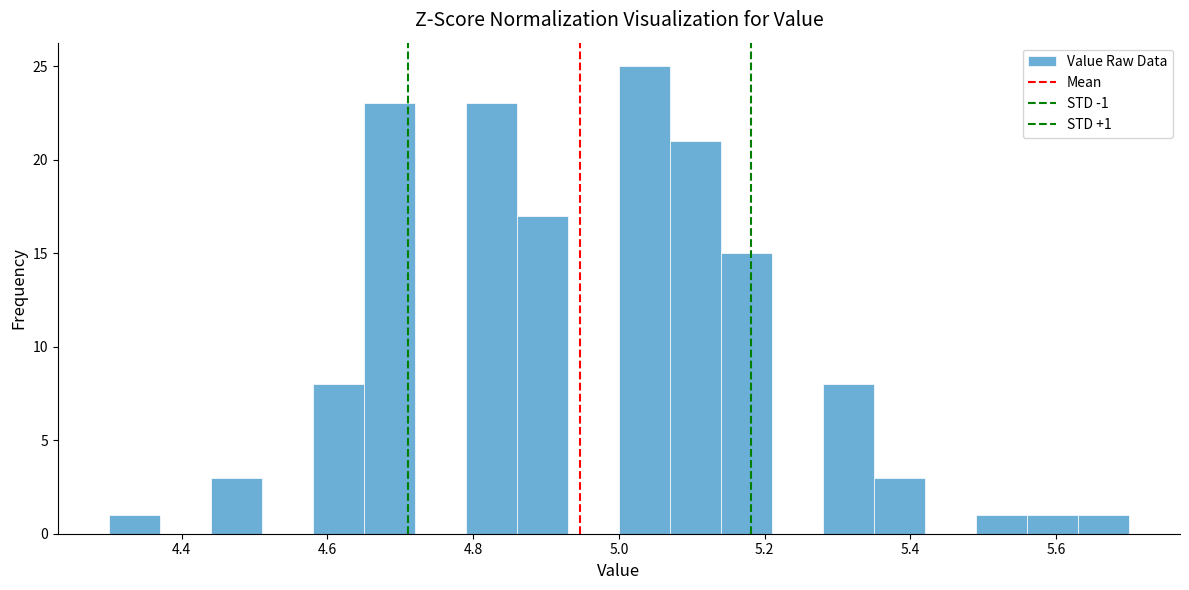

Read against the x-axis, roughly where is the centre of the tallest bar?

5.04